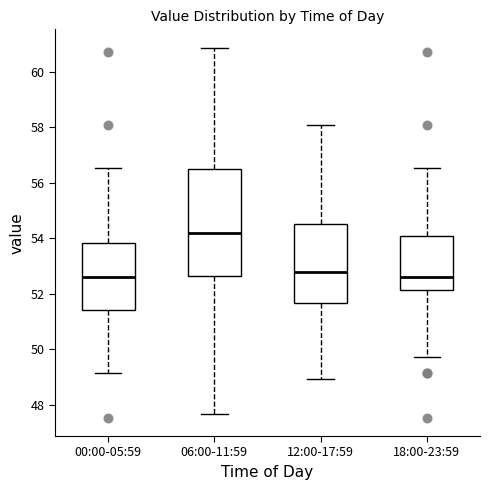

Reading left to right, read every box against the y-axis: the position of its median line, the range the box covers, and the ends of its whiskers. The values are not printed on the chart, so give them approximately, as read against the axis.

00:00-05:59: median 52.6, box 51.4 to 53.8, whiskers 49.2 to 56.6
06:00-11:59: median 54.2, box 52.6 to 56.4, whiskers 47.6 to 60.8
12:00-17:59: median 52.8, box 51.6 to 54.6, whiskers 49.0 to 58.2
18:00-23:59: median 52.6, box 52.2 to 54.0, whiskers 49.8 to 56.6